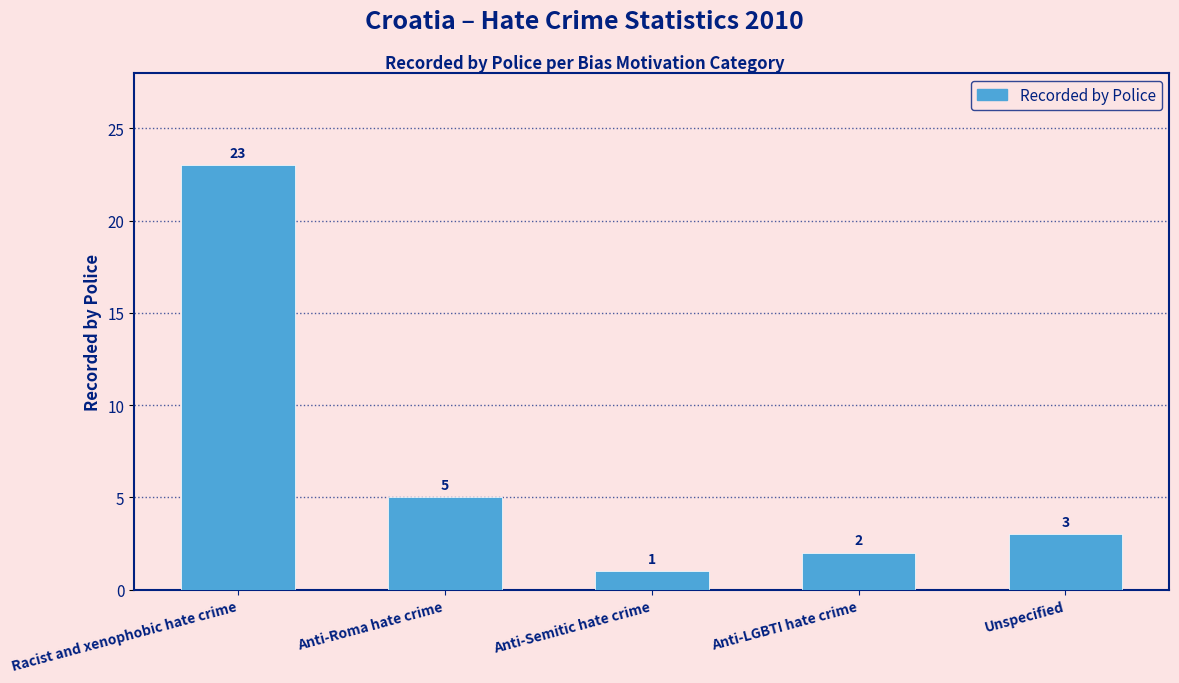

Reading left to right, transcribe all the data shown in this chart.

23	5	1	2	3